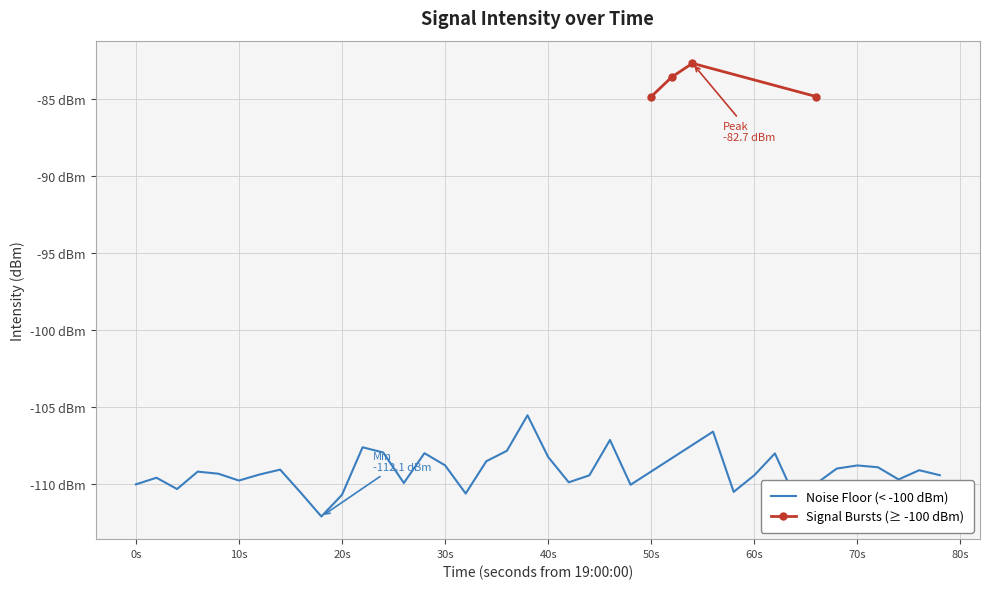

List the labels in order of value, largest first.

27, 26, 33, 25, 19, 28, 23, 11, 18, 12, 14, 31, 20, 17, 15, 35, 36, 34, 7, 38, 3, 4, 6, 39, 30, 22, 1, 37, 5, 21, 13, 0, 24, 2, 29, 8, 16, 10, 32, 9